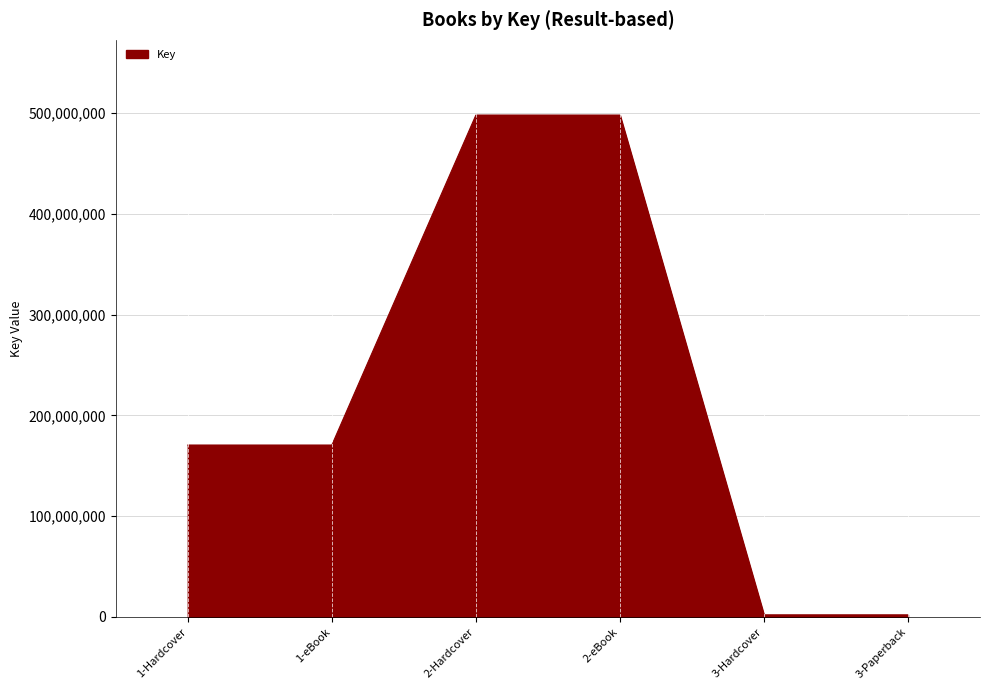

True or false: there are more than 1 points higher than both neighbors.

False